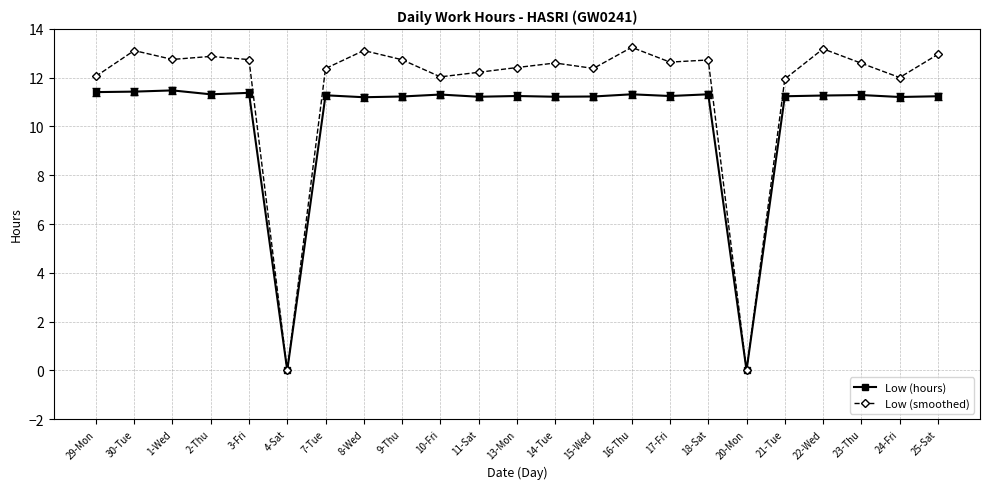

True or false: Low (smoothed) has a value of 13.2 at 22-Wed.

True